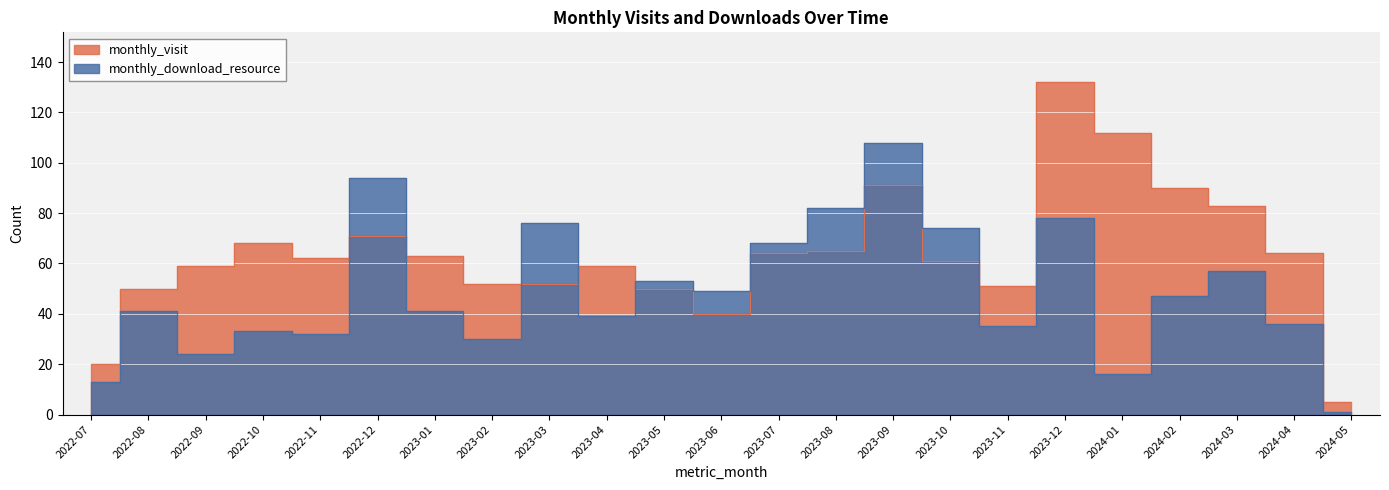

What are all the series names shown in the legend?

monthly_visit, monthly_download_resource